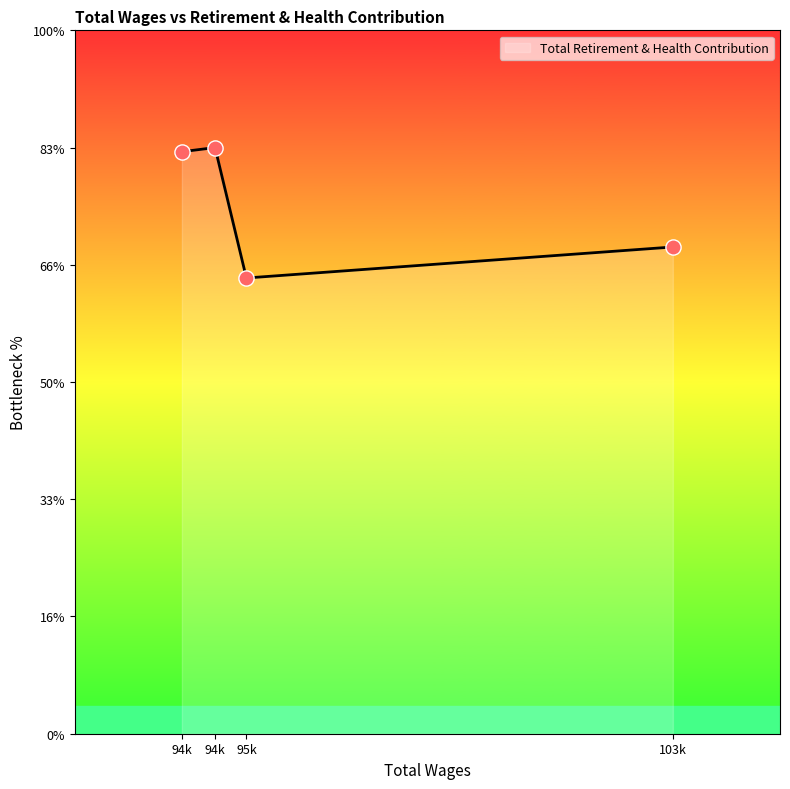

Does the chart have visible grid lines?

No